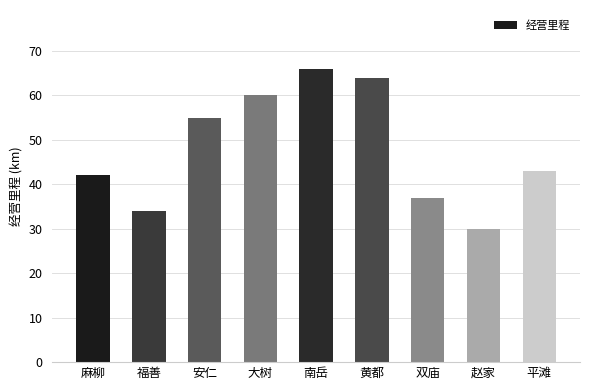

Which has a higher value, 赵家 or 安仁?

安仁